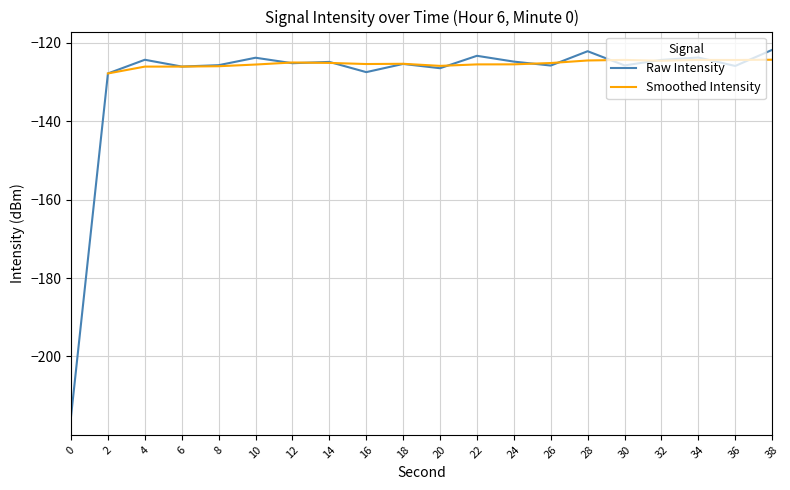

Is the value of Smoothed Intensity at 0 greater than the value of Raw Intensity at 20?

No